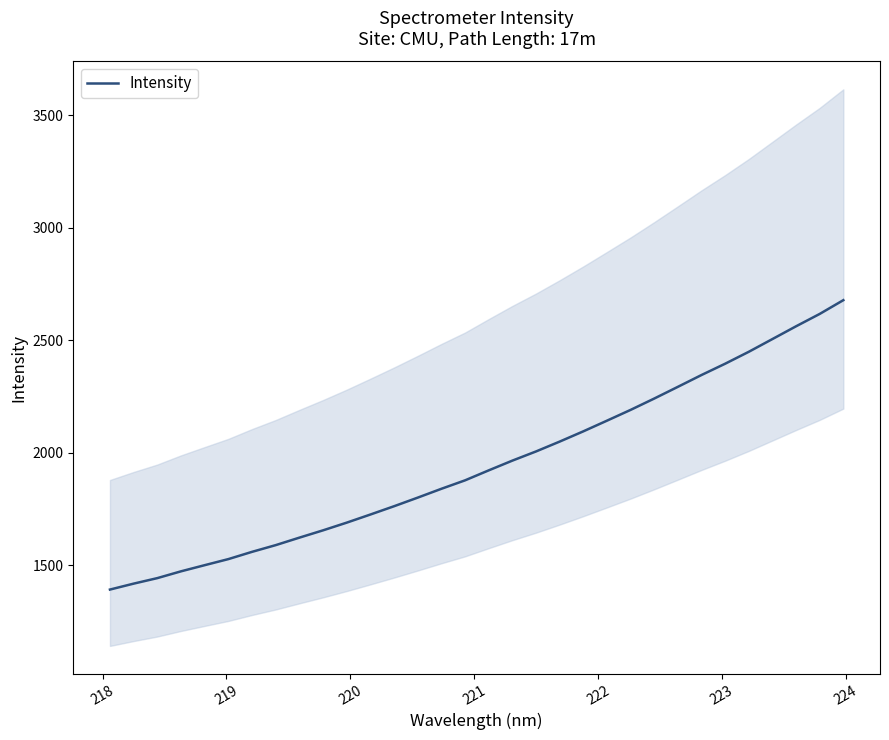

What is the lowest value of the Intensity series?

1391.3